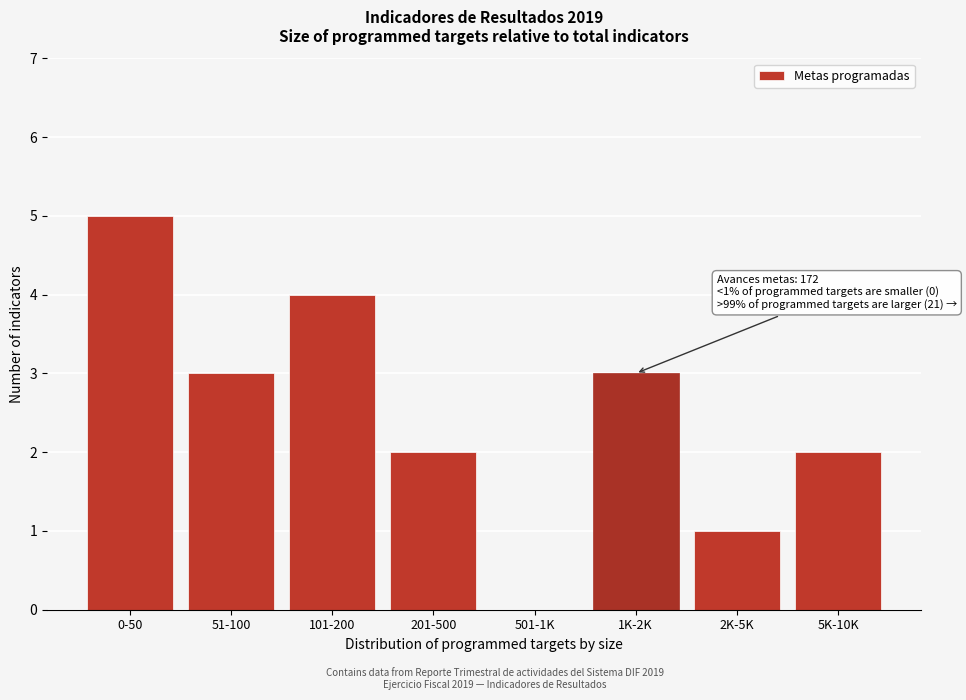

Reading right to left, transcribe all the data shown in this chart.

5K-10K=2	2K-5K=1	1K-2K=3	501-1K=0	201-500=2	101-200=4	51-100=3	0-50=5